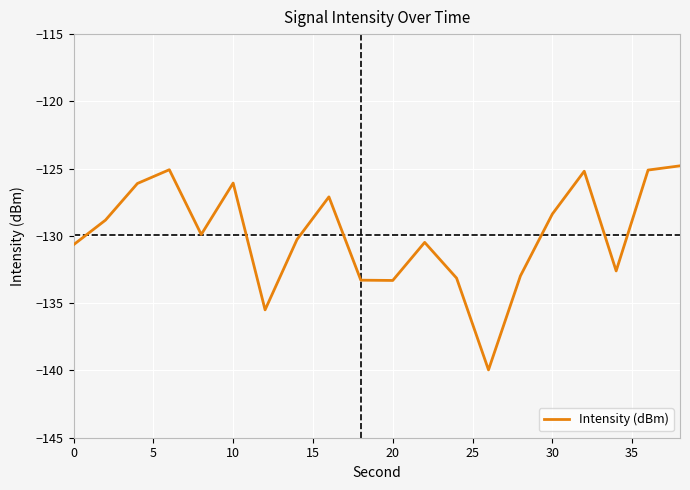

What is the maximum value shown in the chart?

-124.8